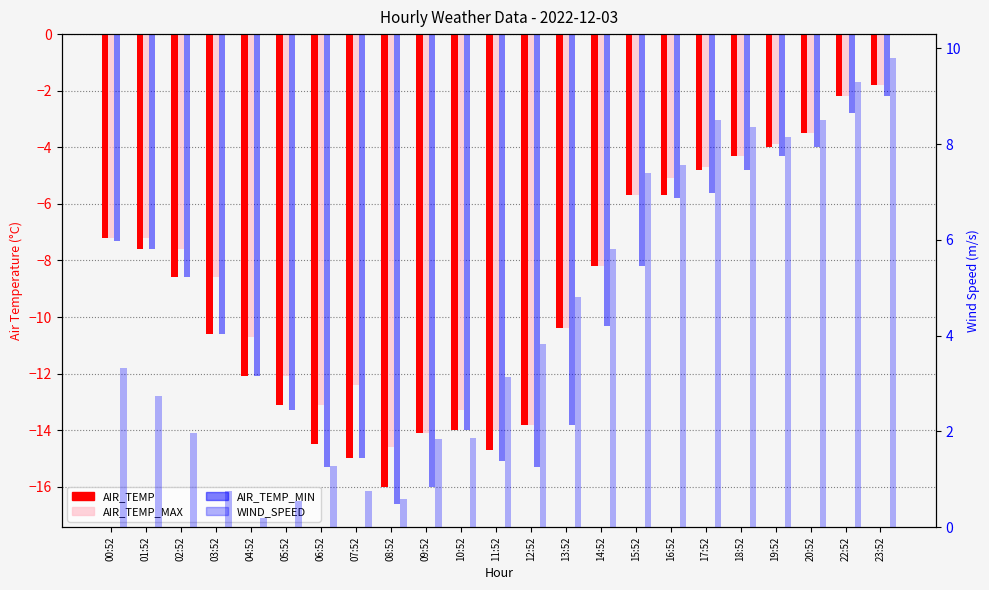

What is the total value across all series at 23:52?

4.0